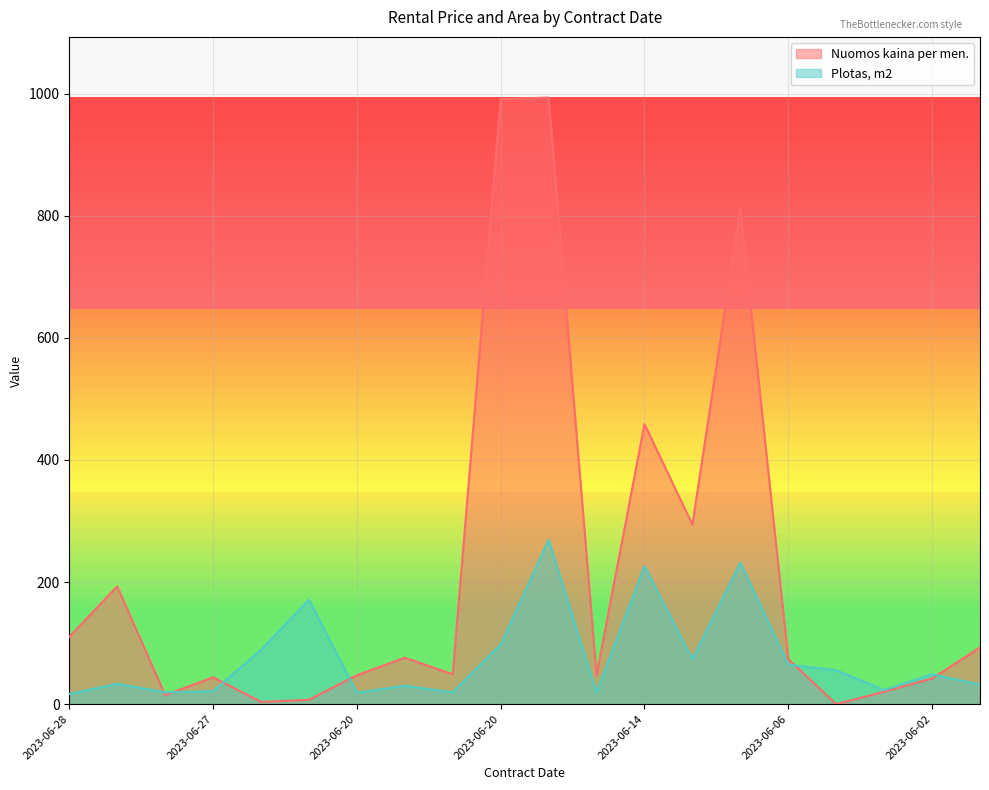

Count the number of categories in the chart.

20